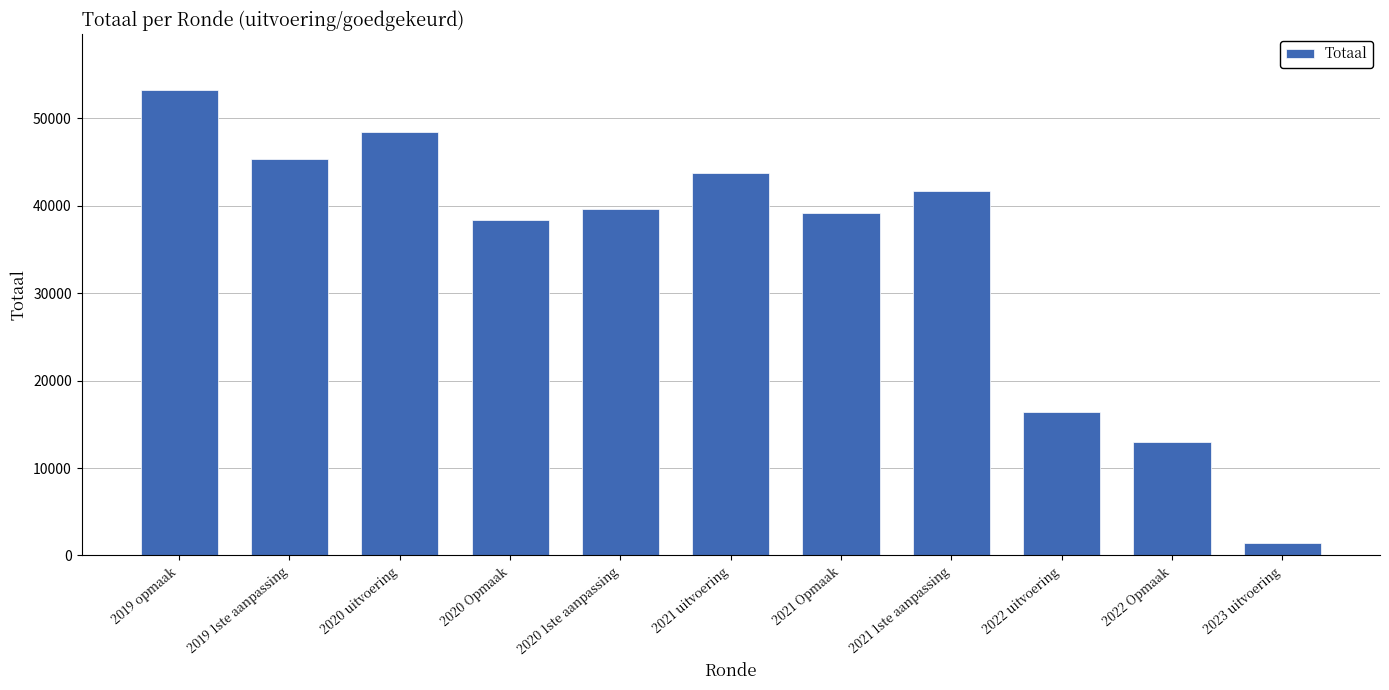

How many values are below 39680?

5